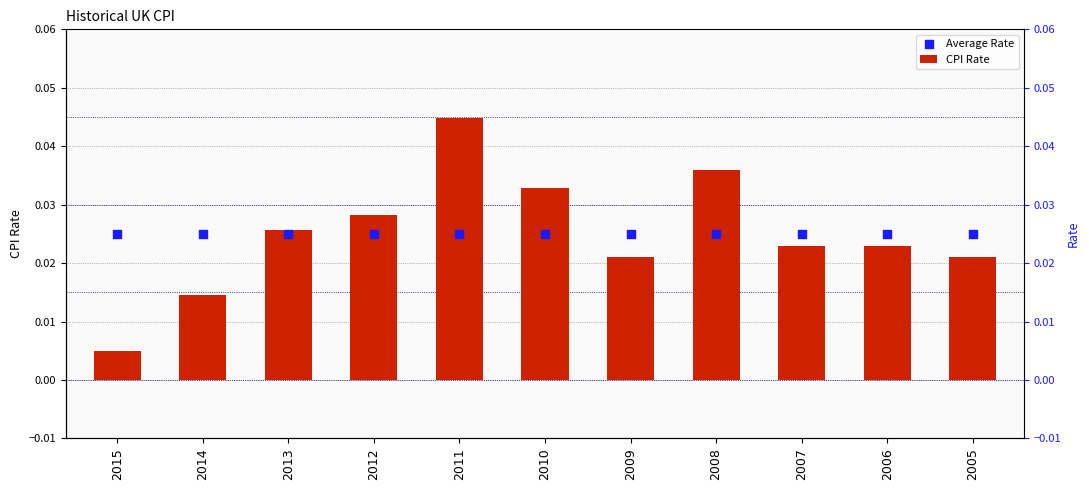

At which category is the sum across all series the highest?

2011